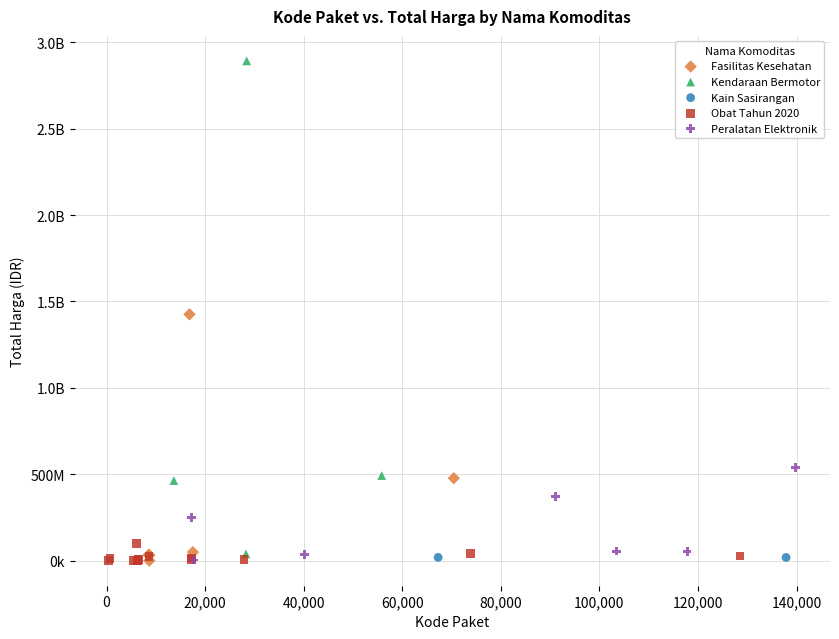

What are all the series names shown in the legend?

Fasilitas Kesehatan, Kendaraan Bermotor, Kain Sasirangan, Obat Tahun 2020, Peralatan Elektronik